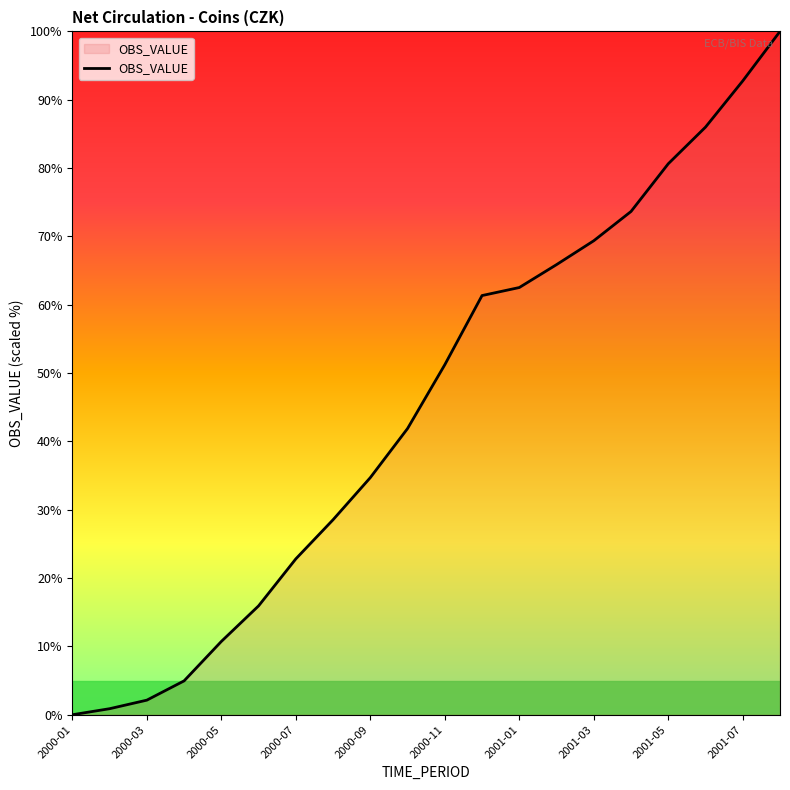

What is the sum of all values?

905.9